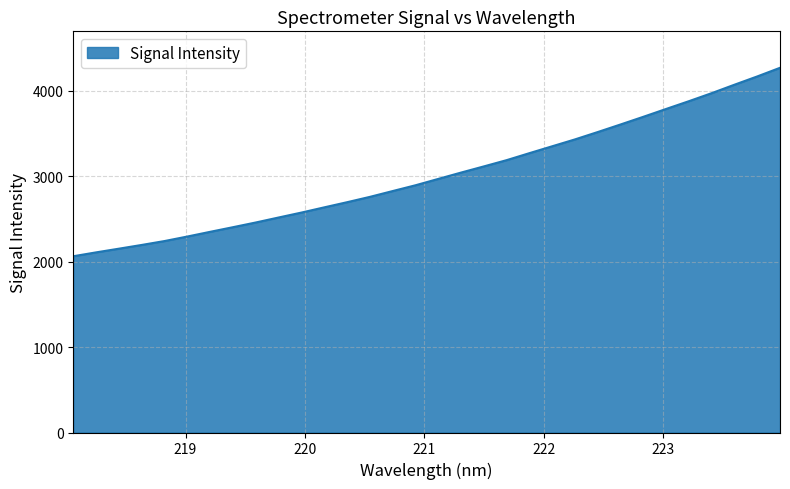

Count the number of data series in this chart.

1